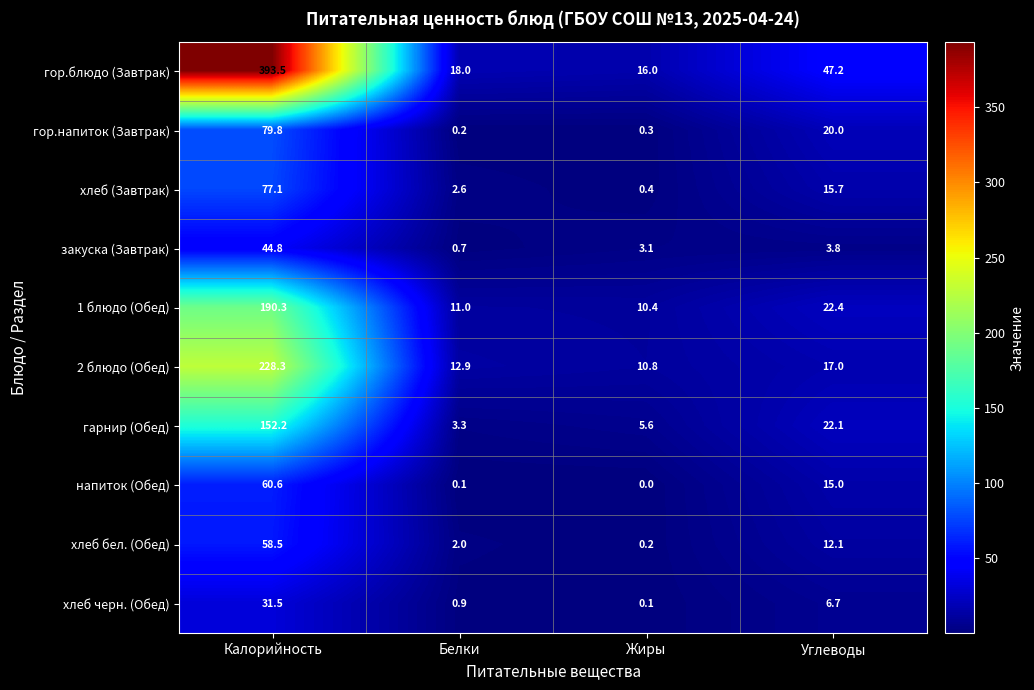

What is the sum of all напиток (Обед) values?

75.7